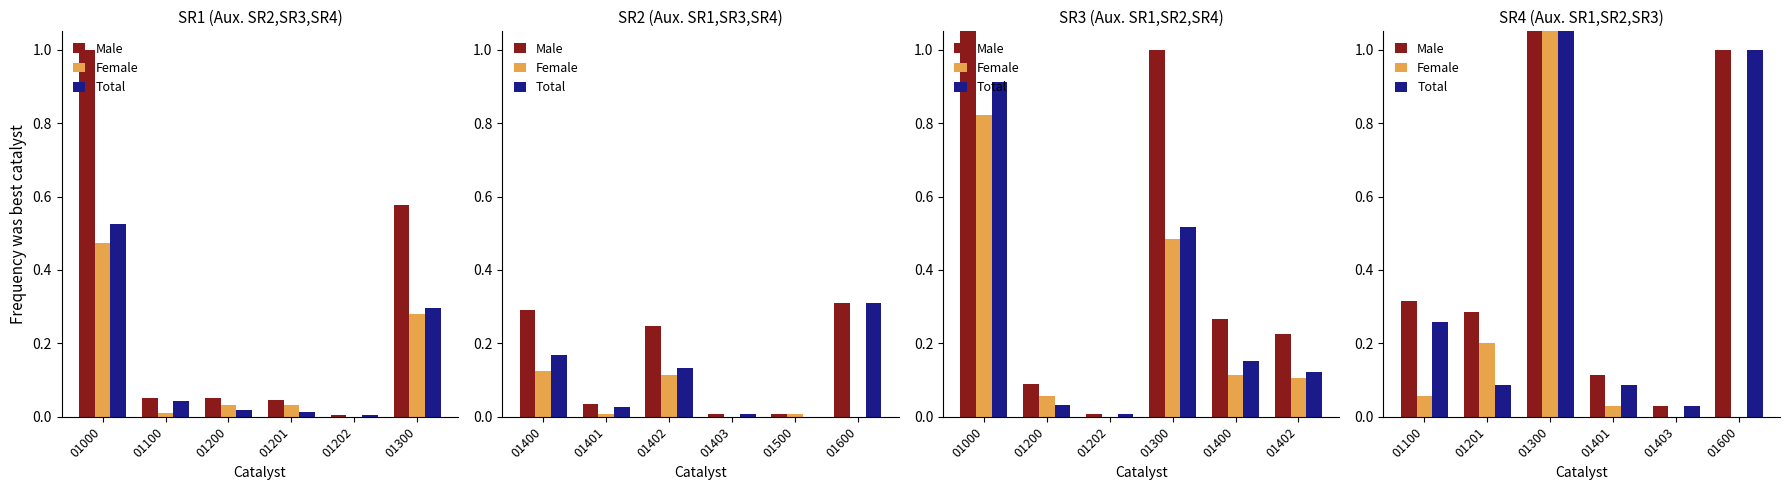

The value of Total at 01403 is 0.0. True or false?

True